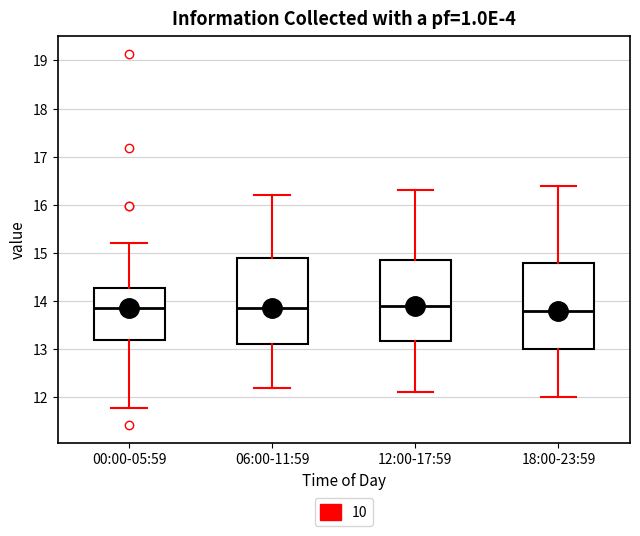

Where does the upper whisker of the box for 18:00-23:59 end on the y-axis? The values are not printed on the chart, so give them approximately, as read against the axis.

16.4